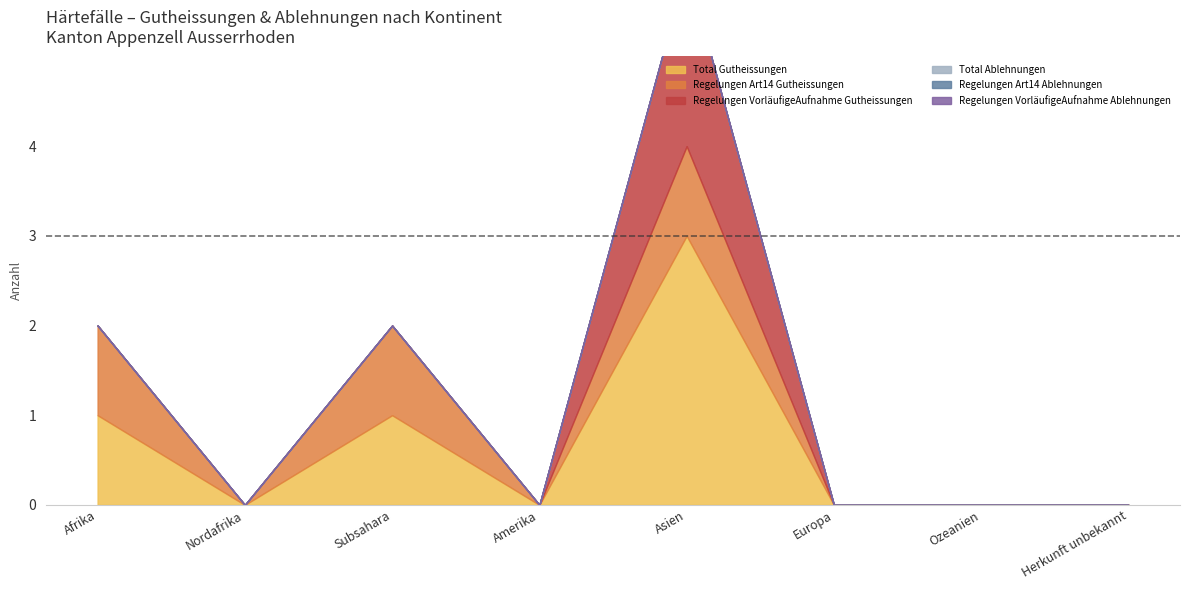

How many distinct data groups are displayed?

6